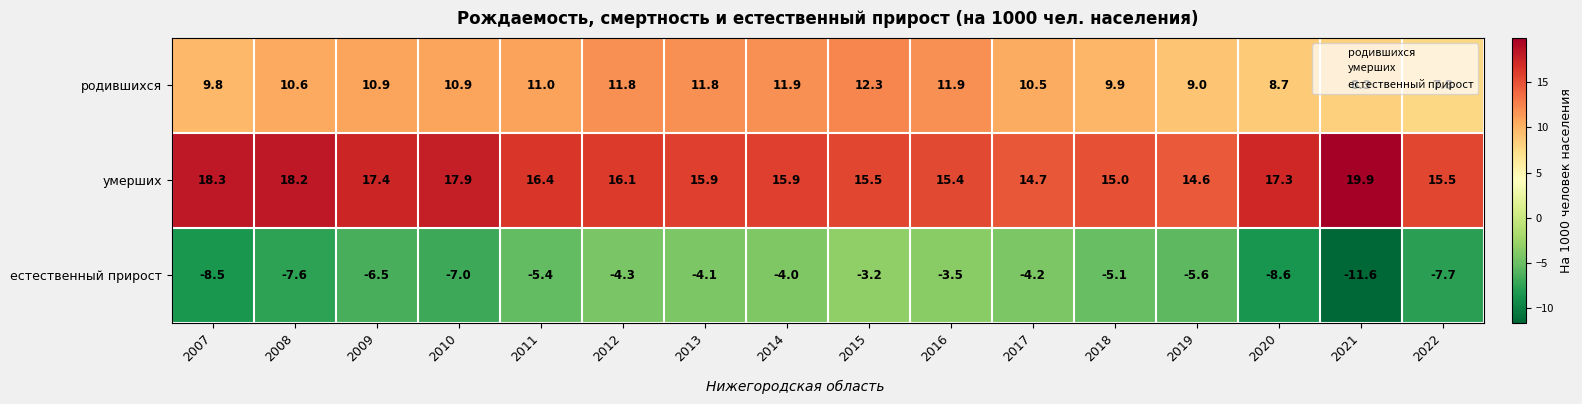

At which label is умерших closest to 17?

2020